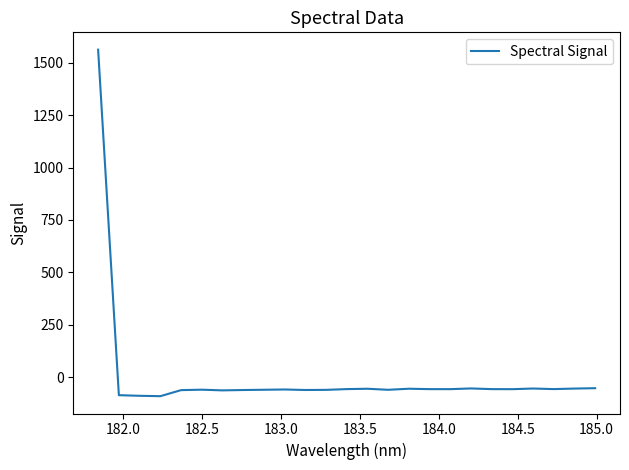

What is the smallest value displayed?

-90.5